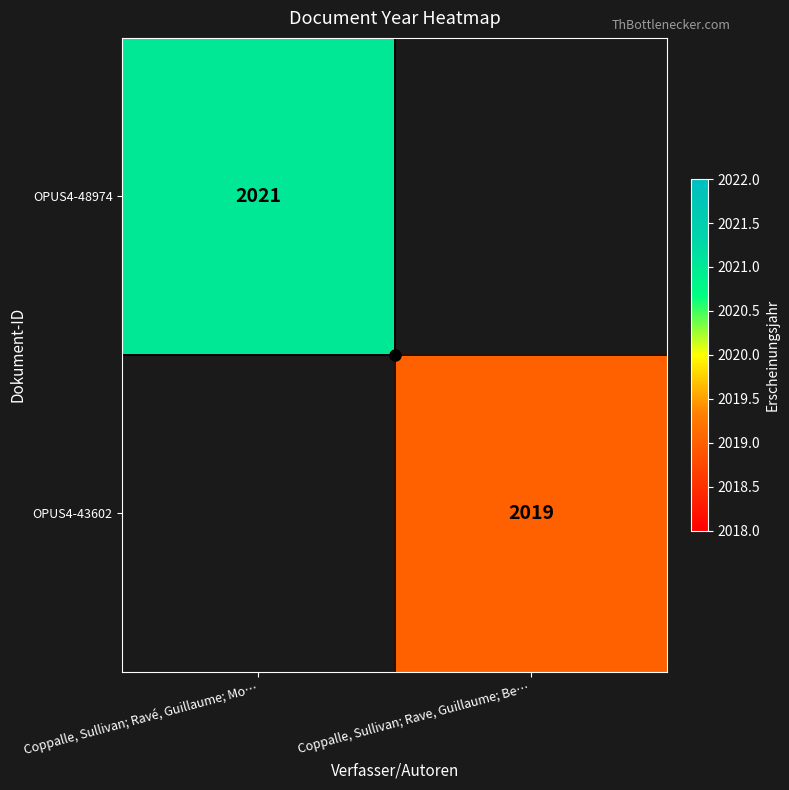

Is it true that OPUS4-43602 equals 1276 at Coppalle, Sullivan; Rave, Guillaume; Be…?

False